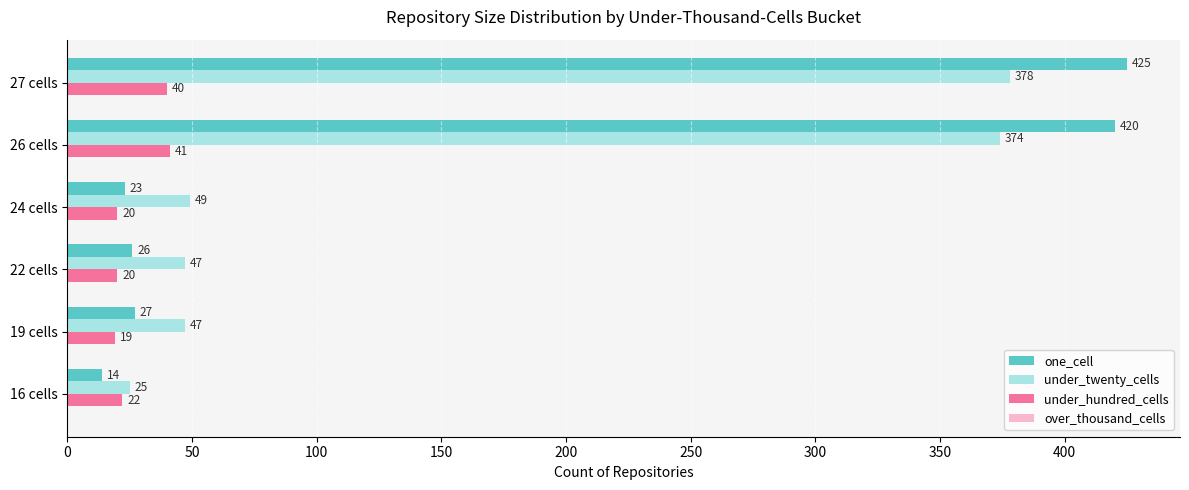

Where is under_twenty_cells nearest to the value 201?

24 cells